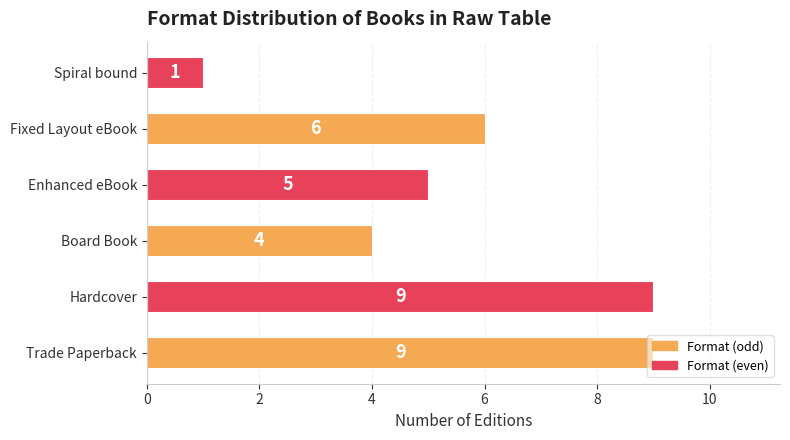

Which label corresponds to the smallest value in the chart?

Spiral bound